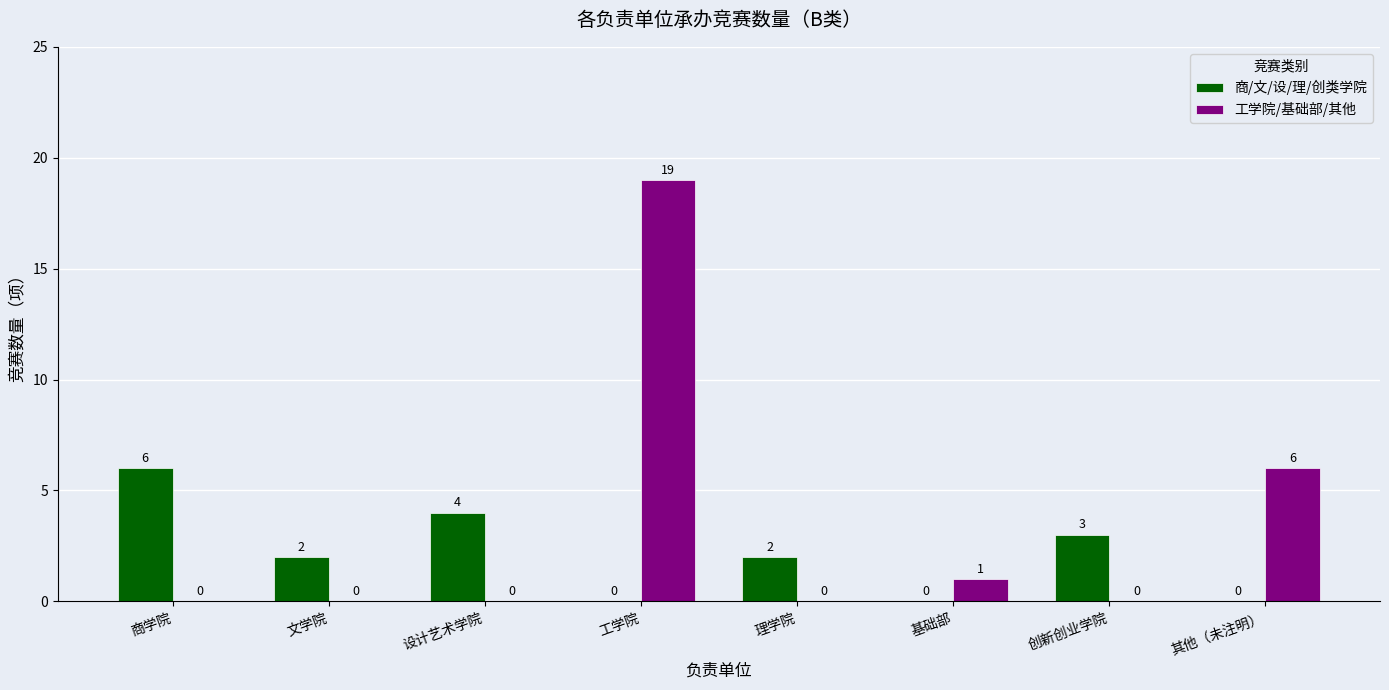

What is the maximum value shown in the chart?

19